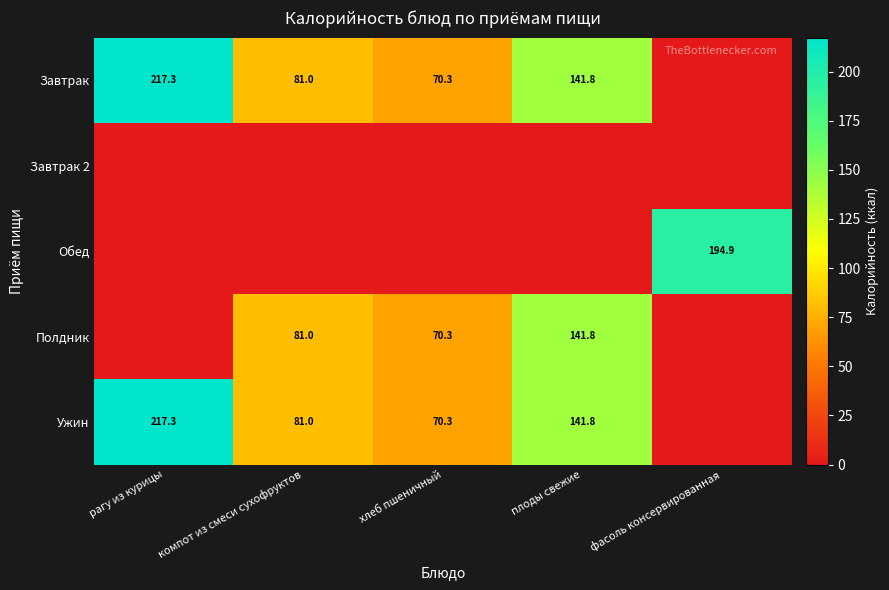

What is the maximum value shown in the chart?

217.3